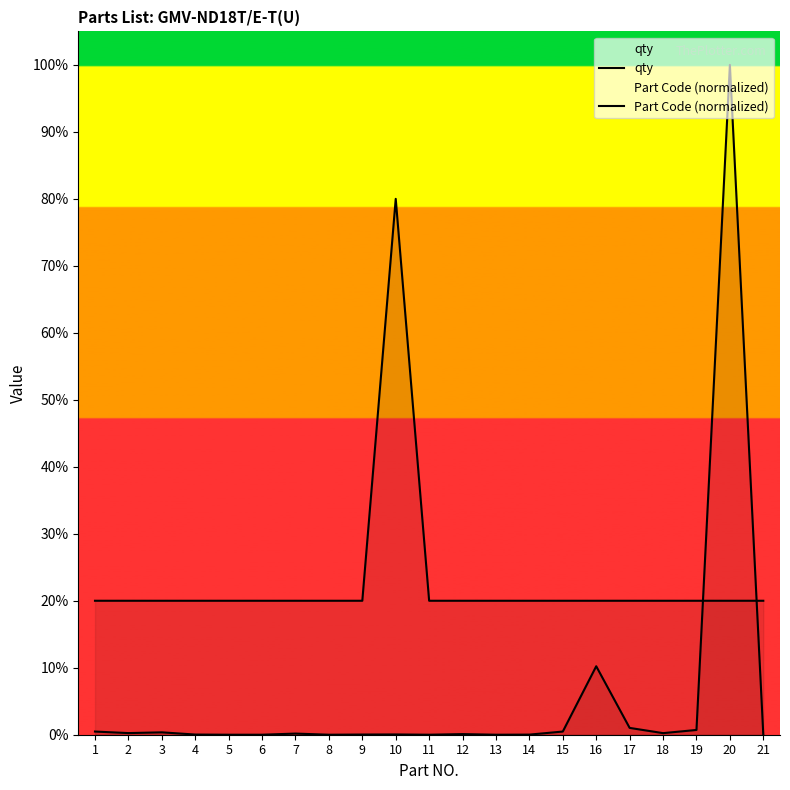

Reading right to left, extract all data points from this chart.

qty: 21=20.0	20=20.0	19=20.0	18=20.0	17=20.0	16=20.0	15=20.0	14=20.0	13=20.0	12=20.0	11=20.0	10=80.0	9=20.0	8=20.0	7=20.0	6=20.0	5=20.0	4=20.0	3=20.0	2=20.0	1=20.0
Part Code (normalized): 21=0.0	20=100.0	19=0.7	18=0.2	17=1.0	16=10.2	15=0.5	14=0.0	13=0.0	12=0.1	11=0.0	10=0.0	9=0.0	8=0.0	7=0.2	6=0.0	5=0.0	4=0.0	3=0.4	2=0.2	1=0.5